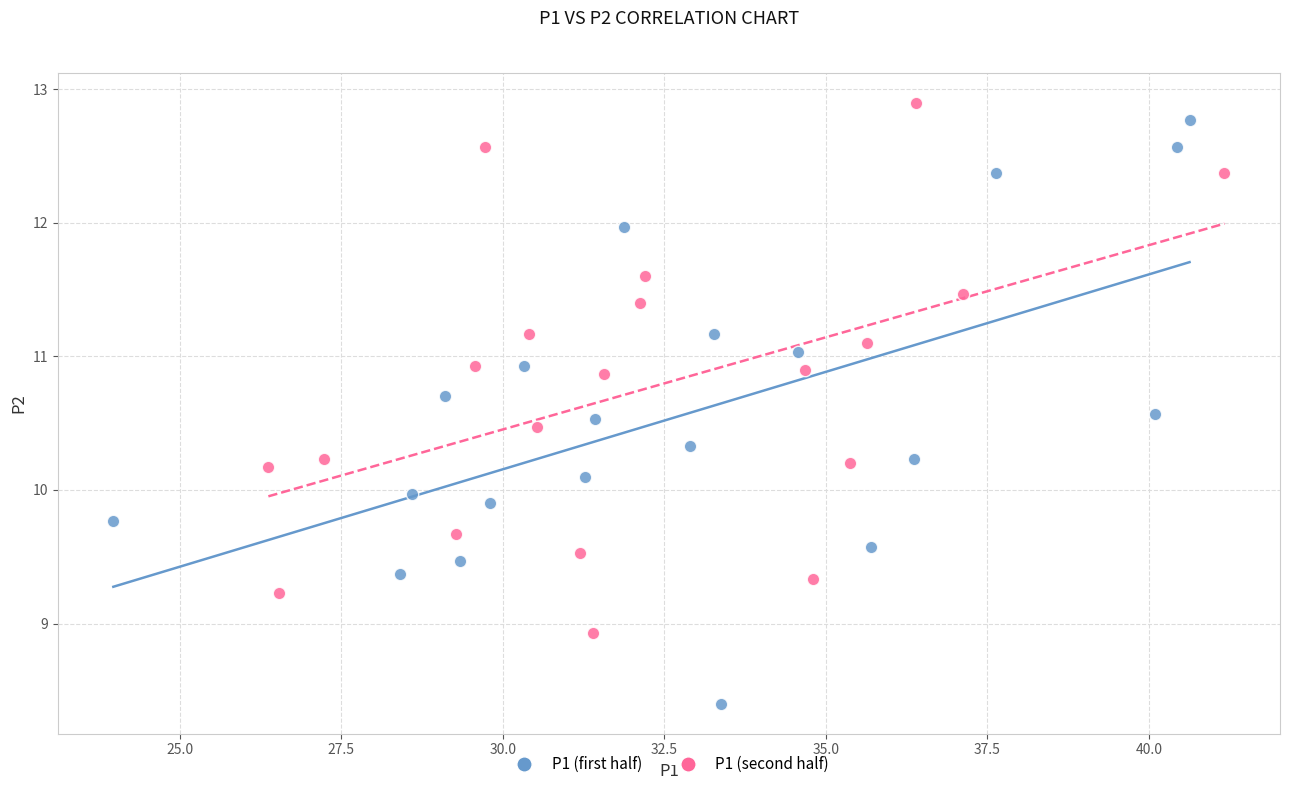

Which series contains the lowest Y value?

P1 (first half)